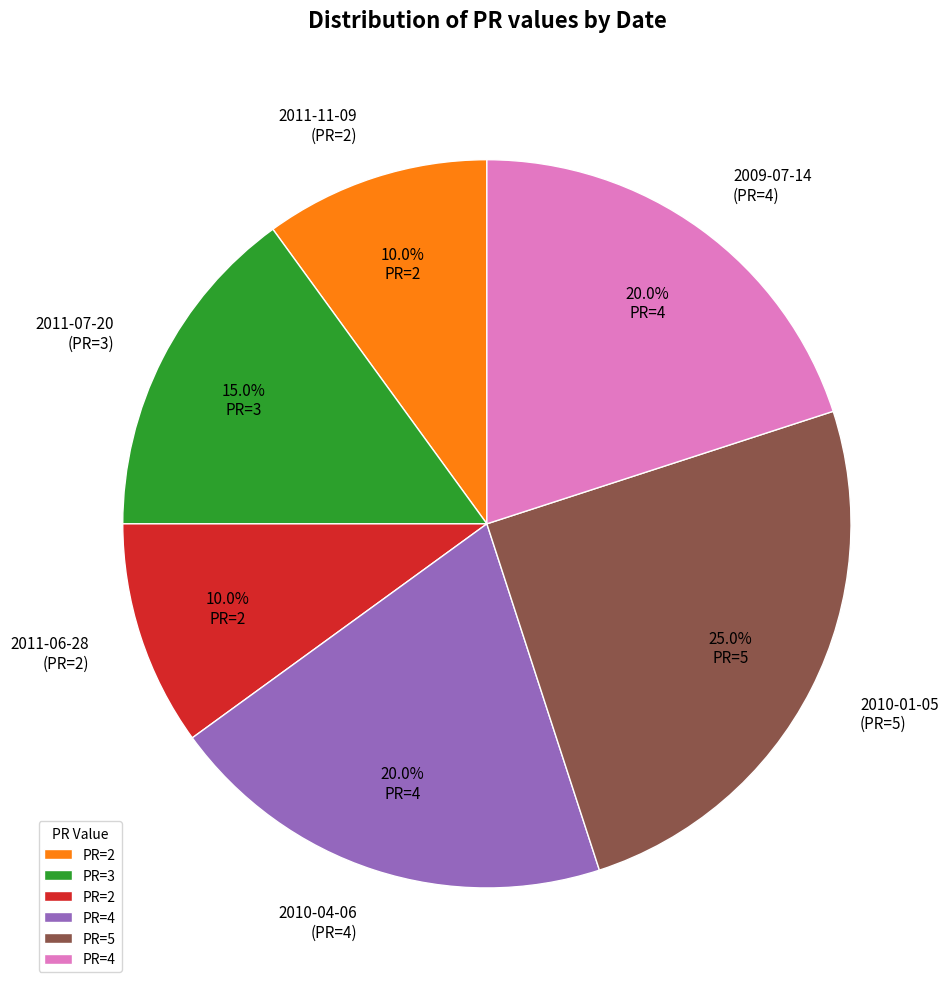

How many segments does this pie chart have?

6